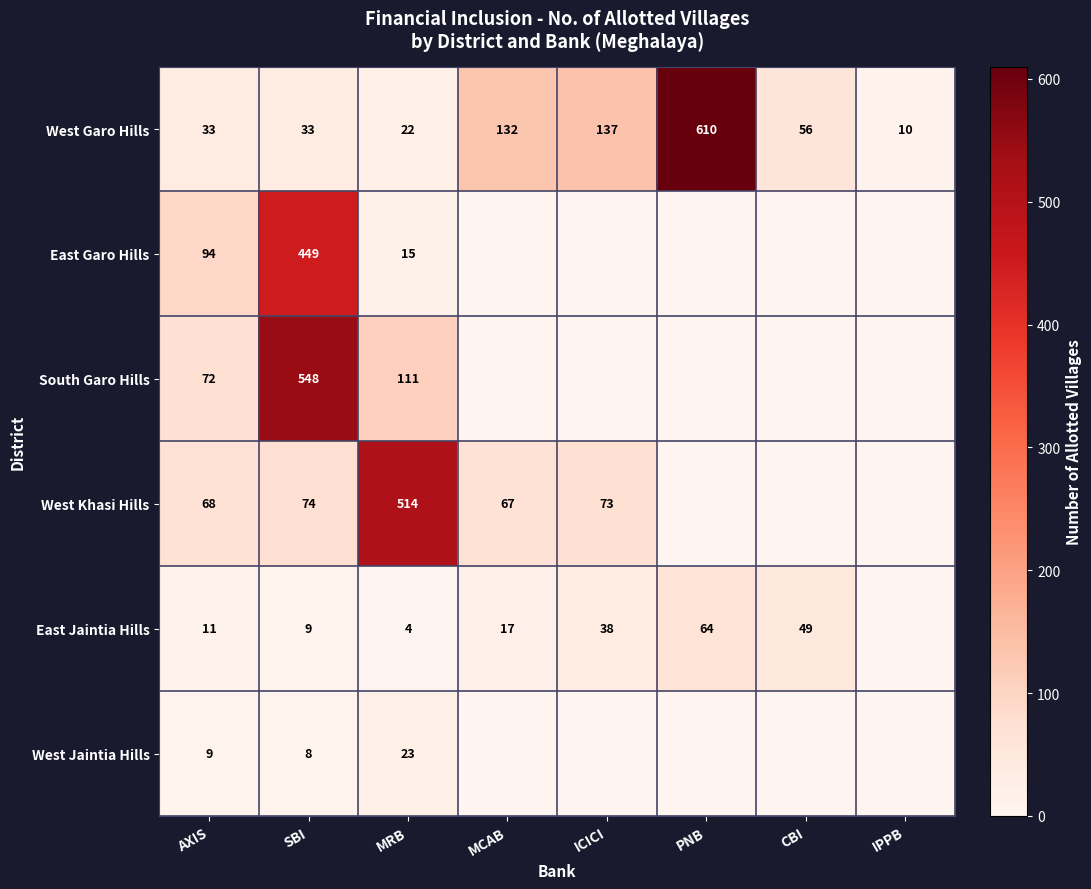

What is the spread (max minus min) of values at SBI?

540